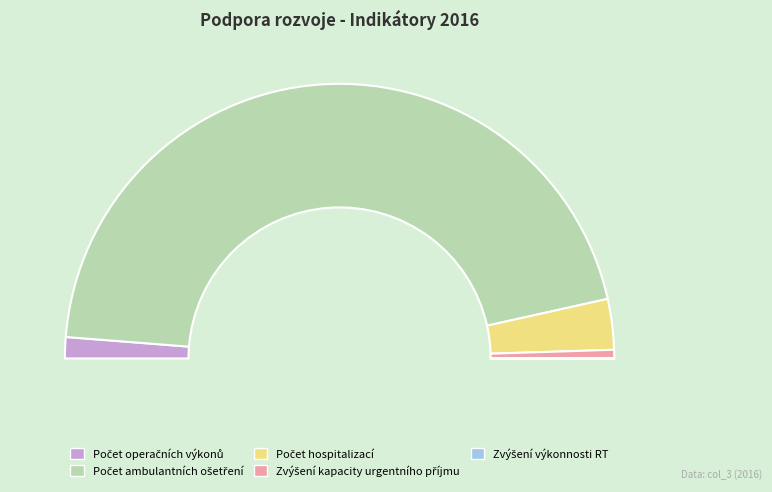

How many segments does this pie chart have?

5